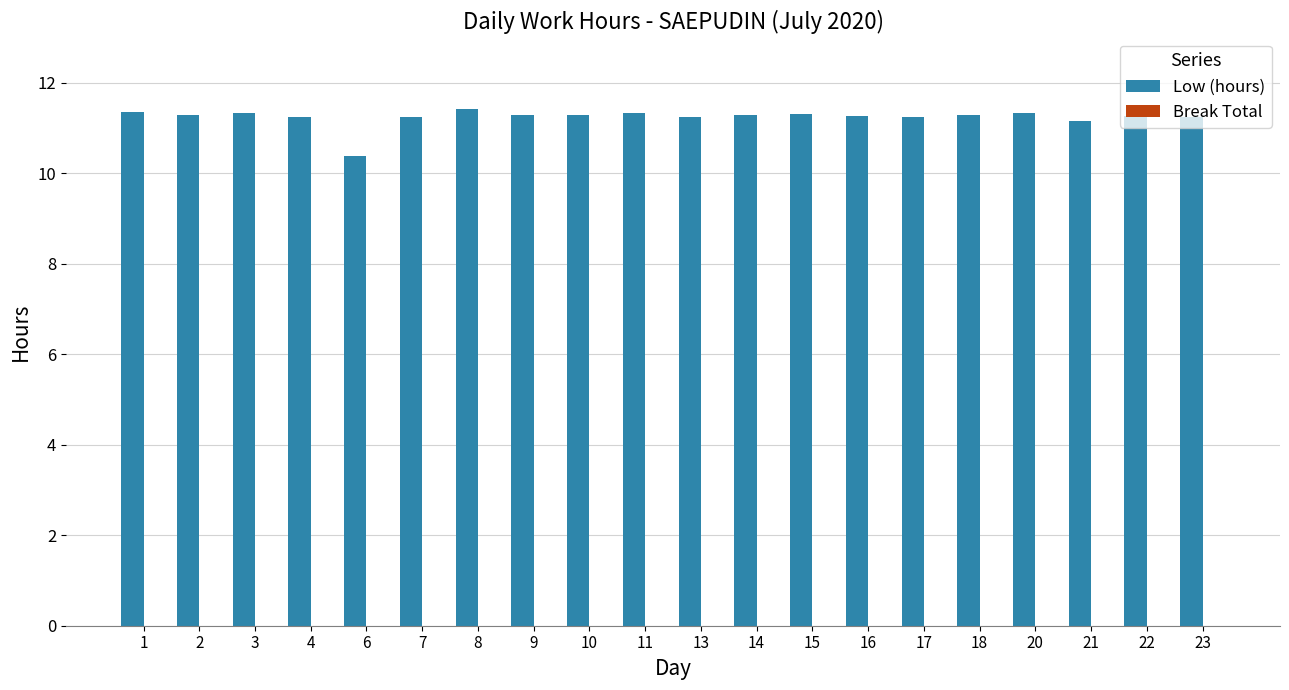

True or false: the data shows 7.8 at 15.

False